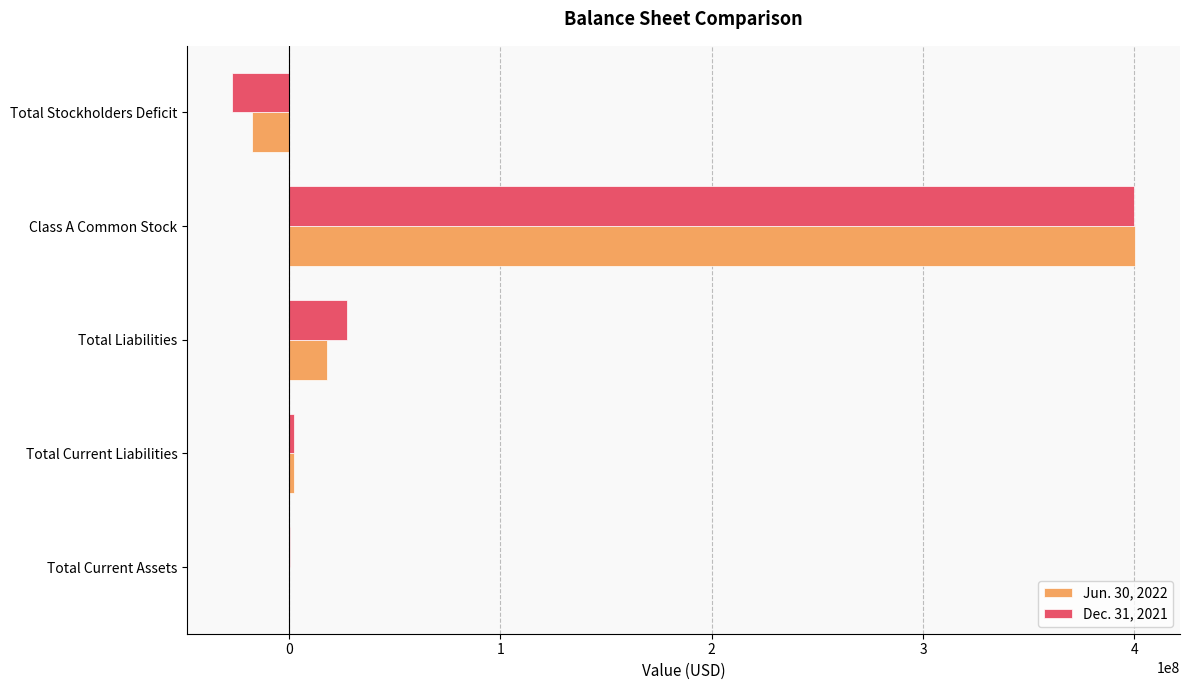

The Dec. 31, 2021 series shows 27360595 at Total Liabilities. True or false?

True